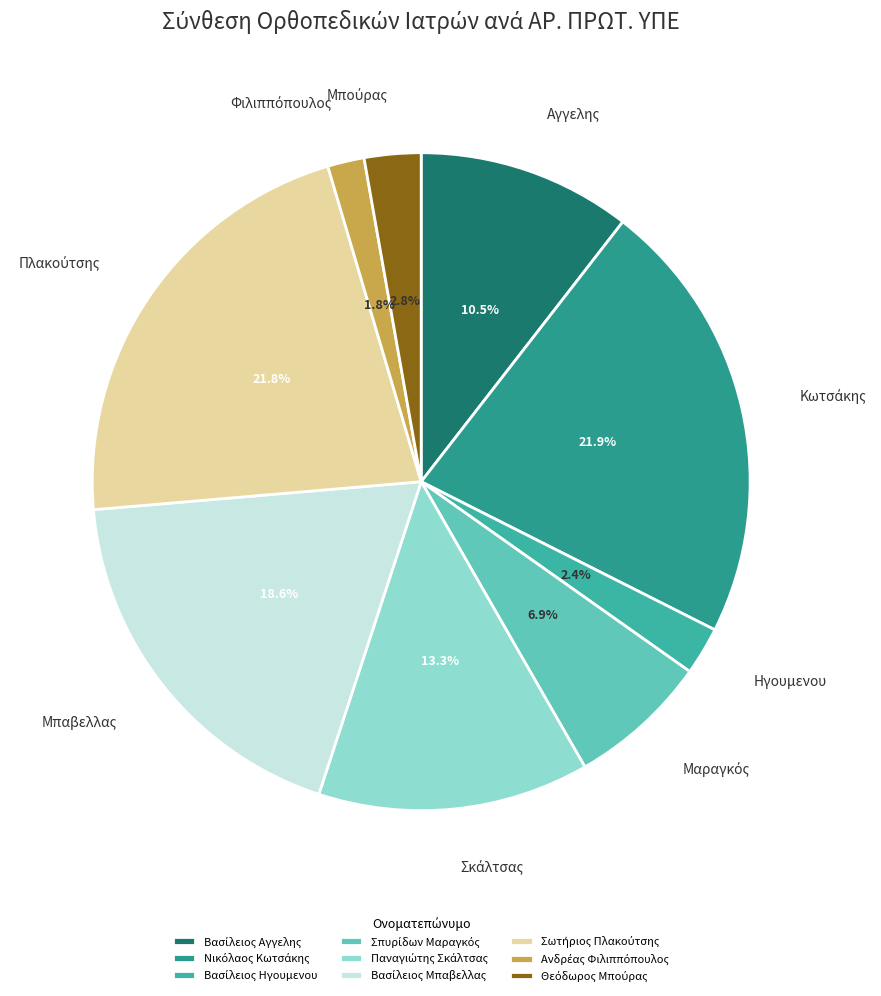

Is the sum of Ανδρέας Φιλιππόπουλος and Σωτήριος Πλακούτσης greater than half?

No